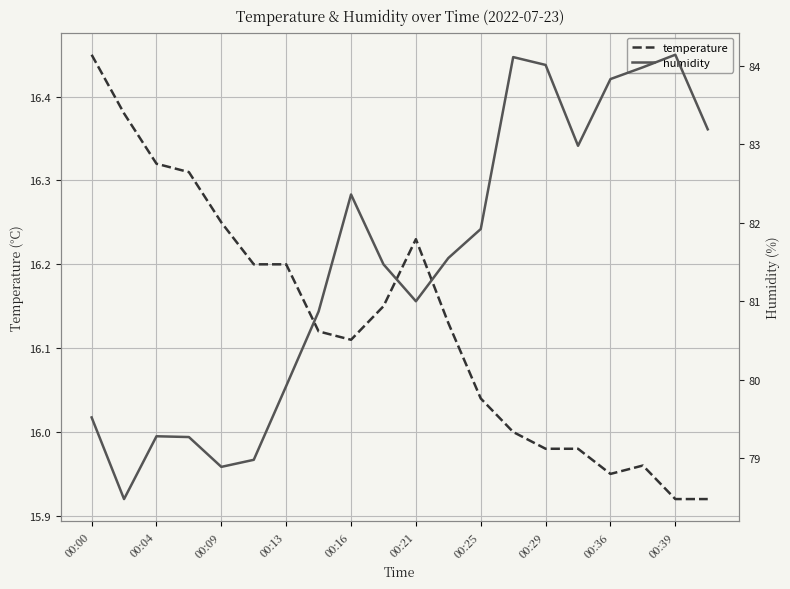

How many data points in temperature are less than 16?

6